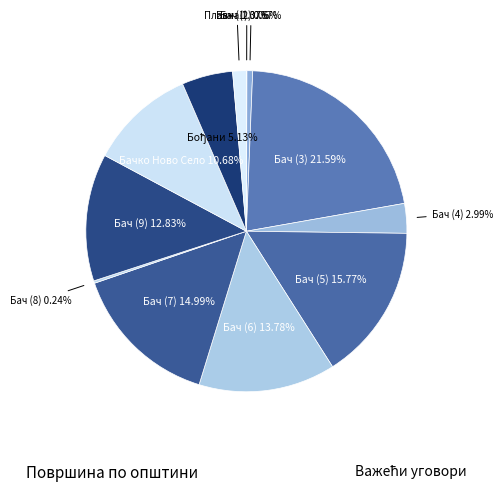

Which has a higher value, Бач (7) or Бачко Ново Село?

Бач (7)